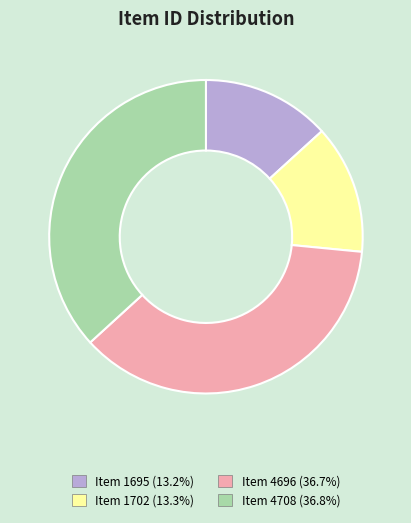

Is there a majority slice in this chart?

No